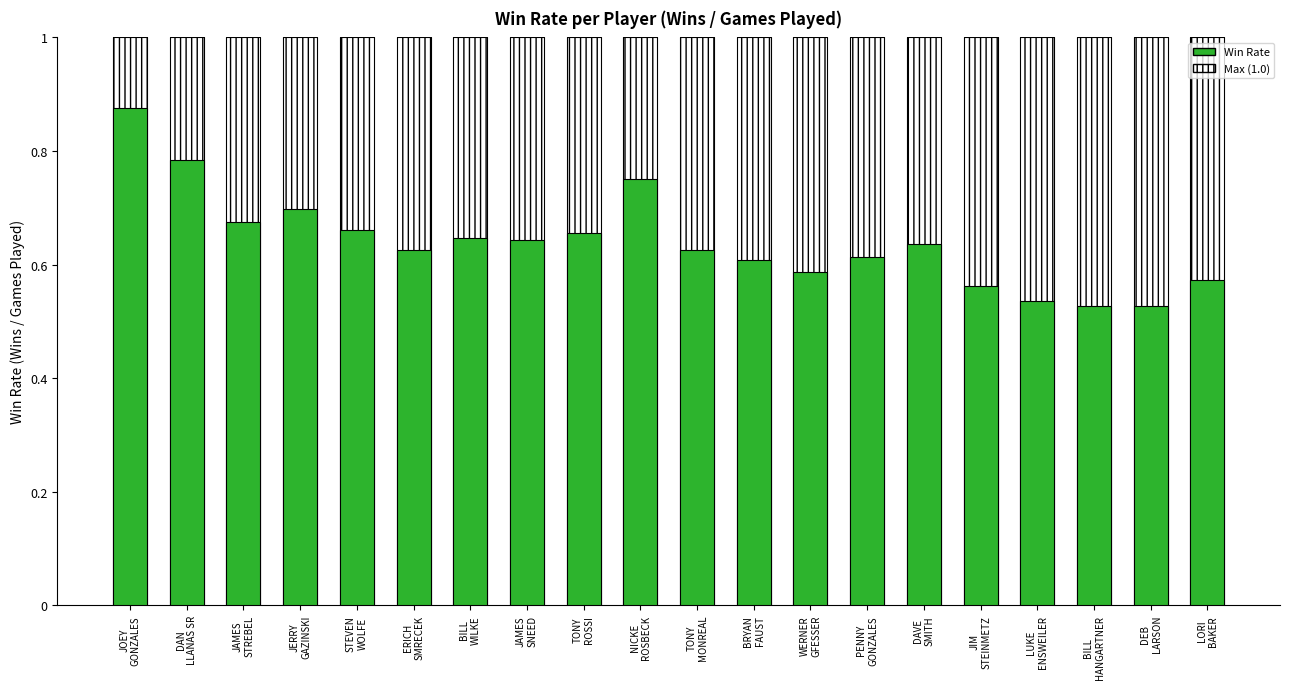

What is the difference between the maximum and minimum values?

0.3